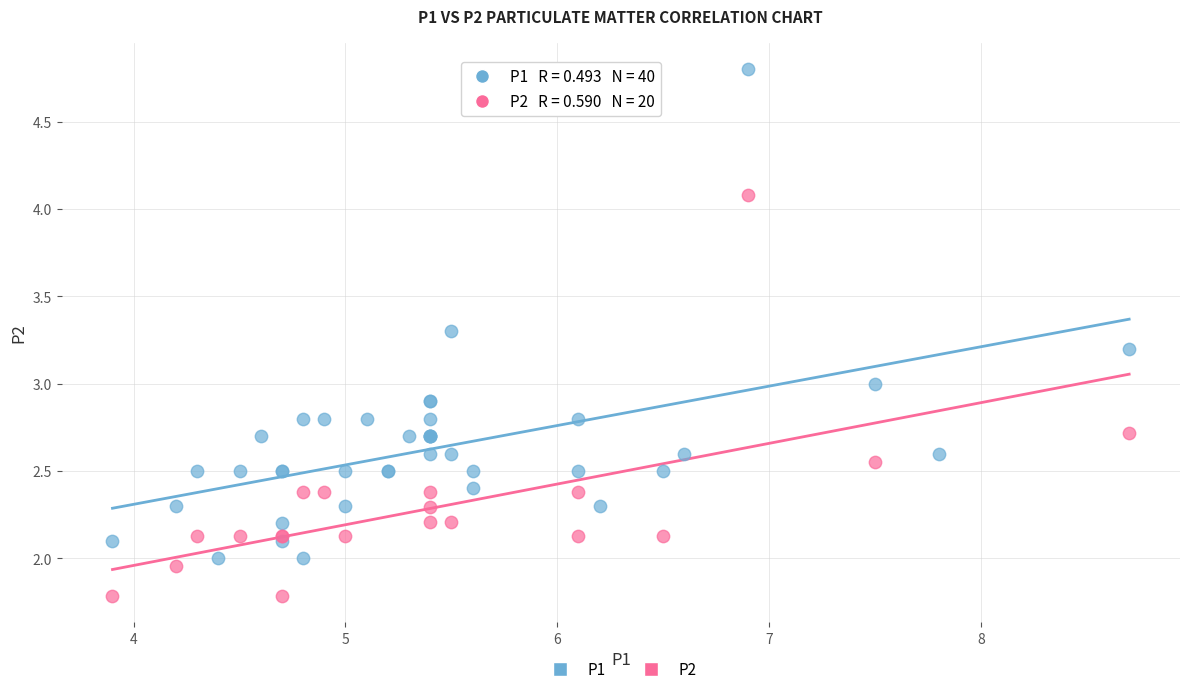

Which series reaches the minimum Y coordinate?

P2